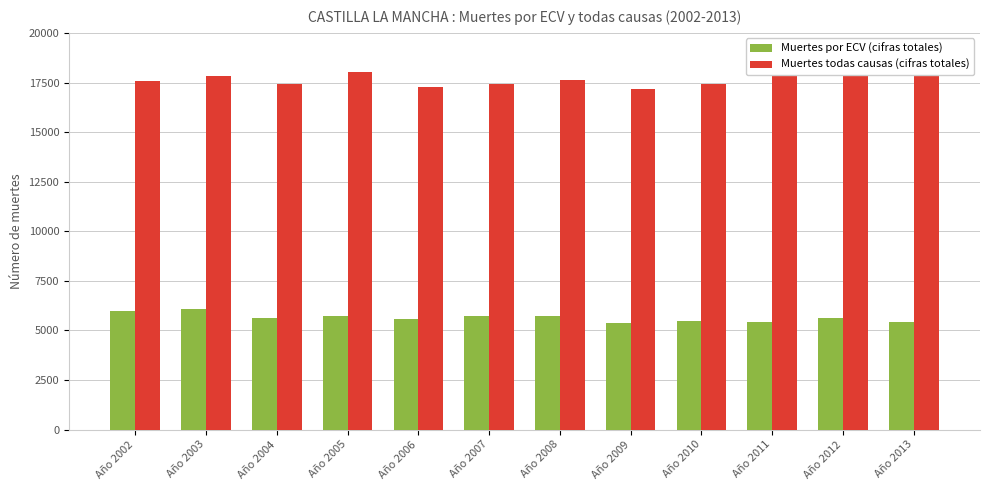

What is the value of the Muertes por ECV (cifras totales) bar at the 3rd from the left?

5651